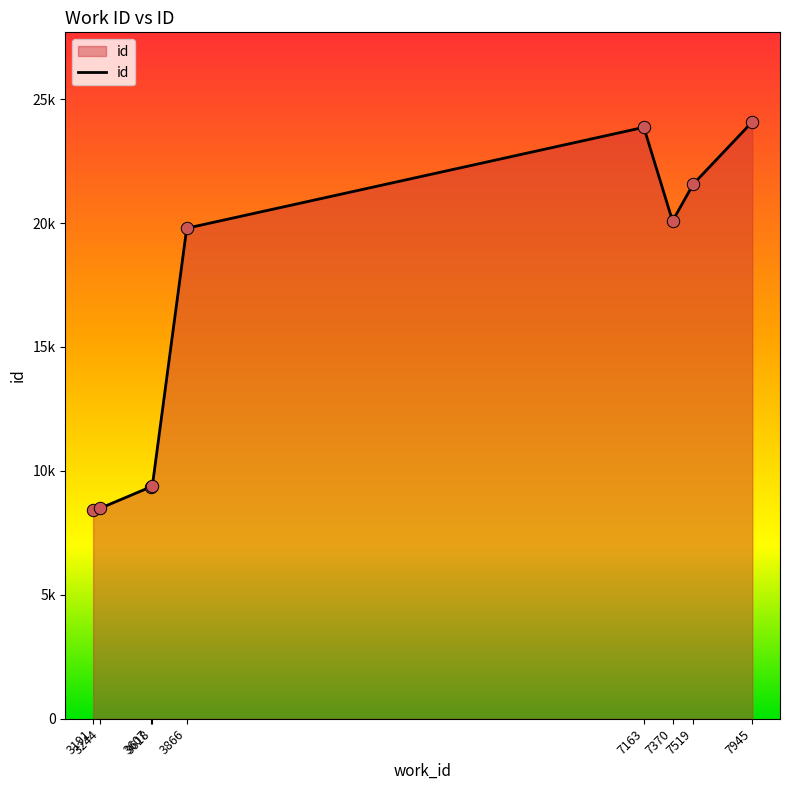

Is this an area chart (filled region under the line)?

Yes